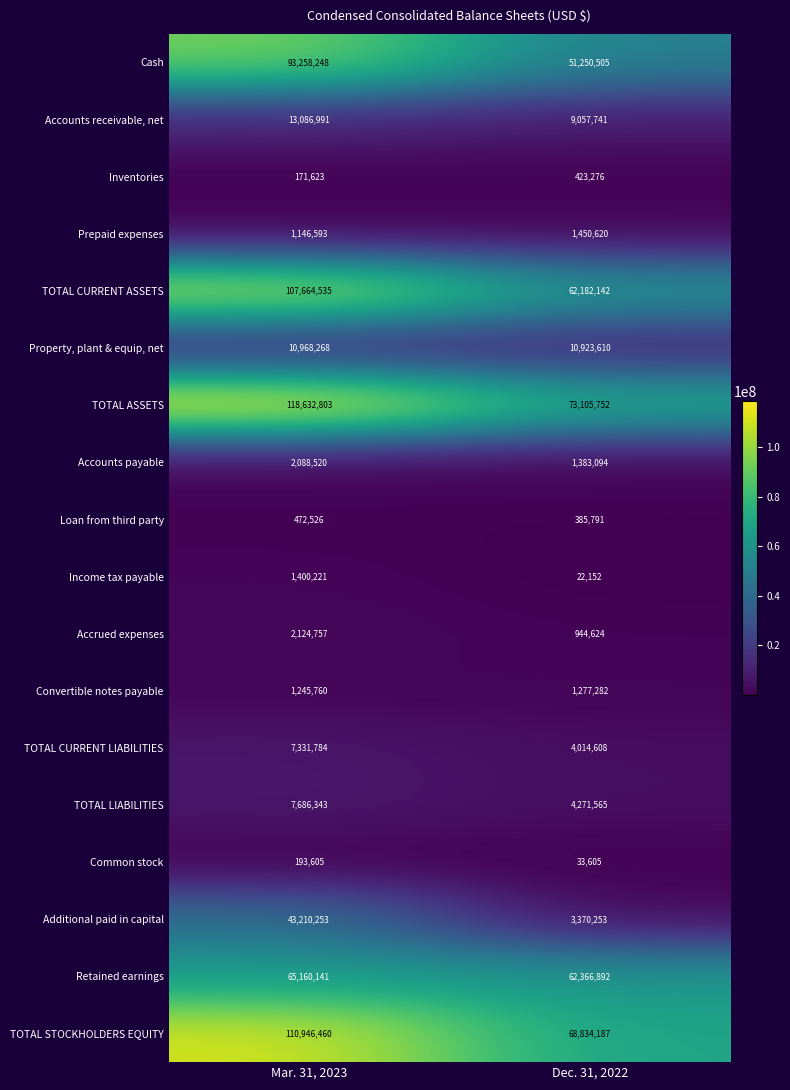

At which category is the sum across all series the highest?

Mar. 31, 2023